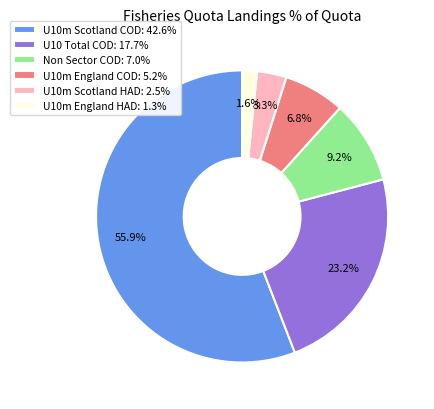

Does any single category account for the majority?

Yes